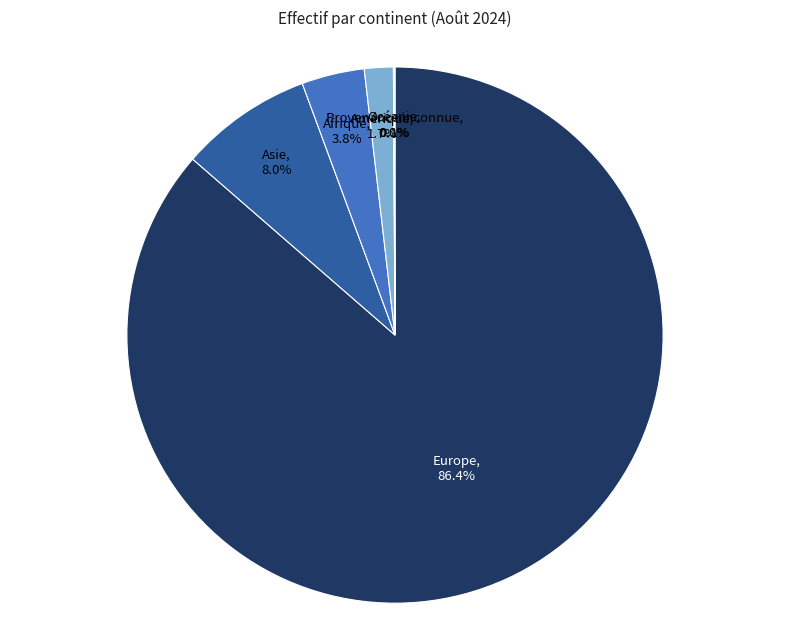

The Asie slice represents 14% of the pie. True or false?

False